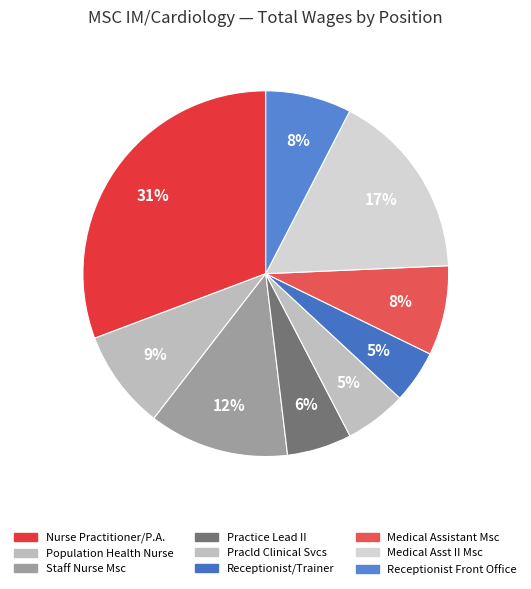

How many slices are in this pie chart?

9